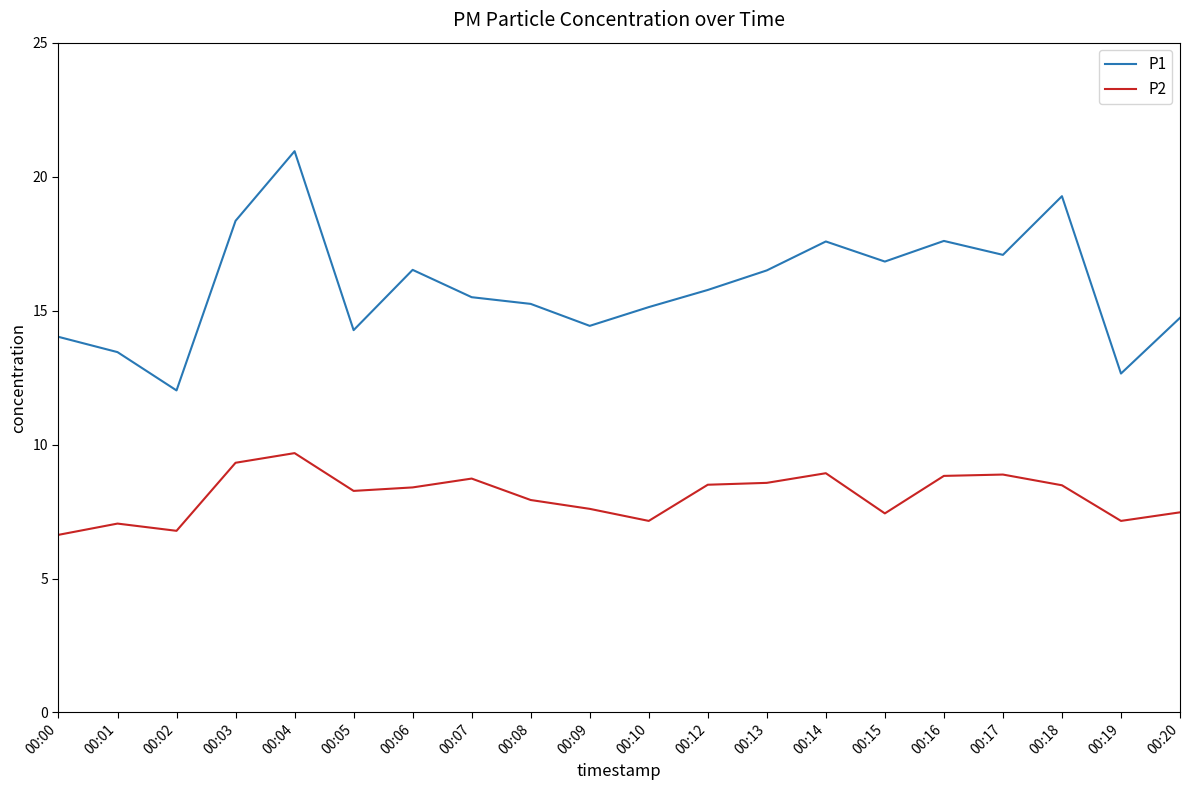

What is the lowest value of the P1 series?

12.0